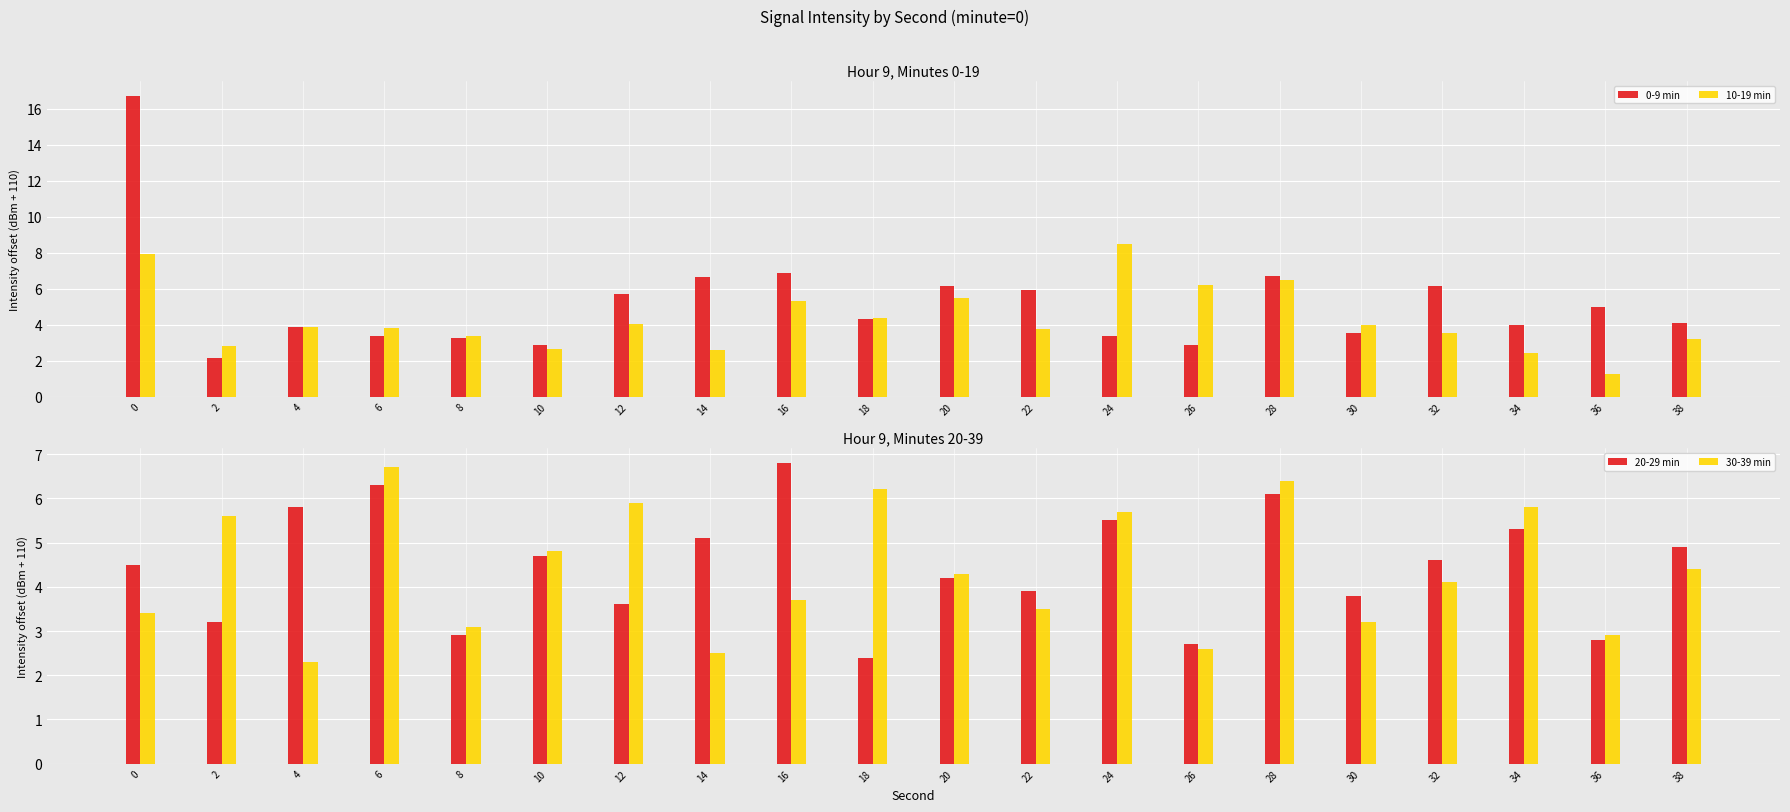

What is the sum of the 30-39 min values at 8 and 28?

9.5